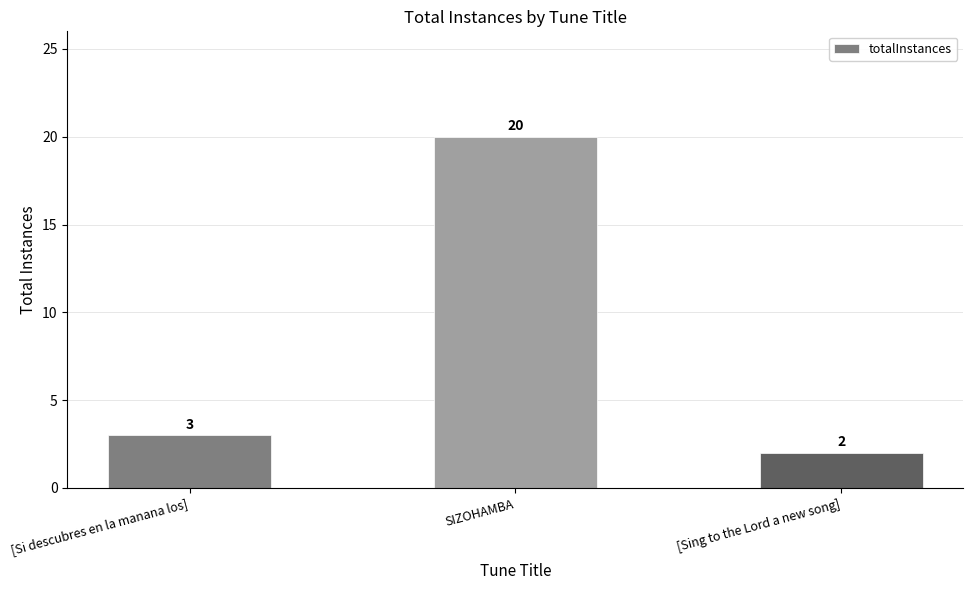

Between [Sing to the Lord a new song] and SIZOHAMBA, which is larger?

SIZOHAMBA